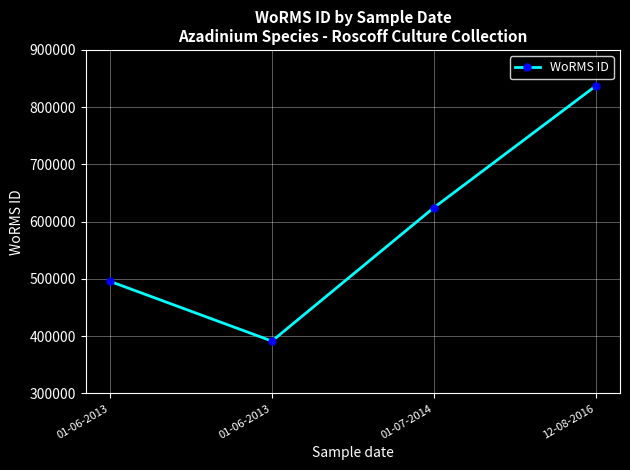

Does the chart display data point markers on the line(s)?

Yes